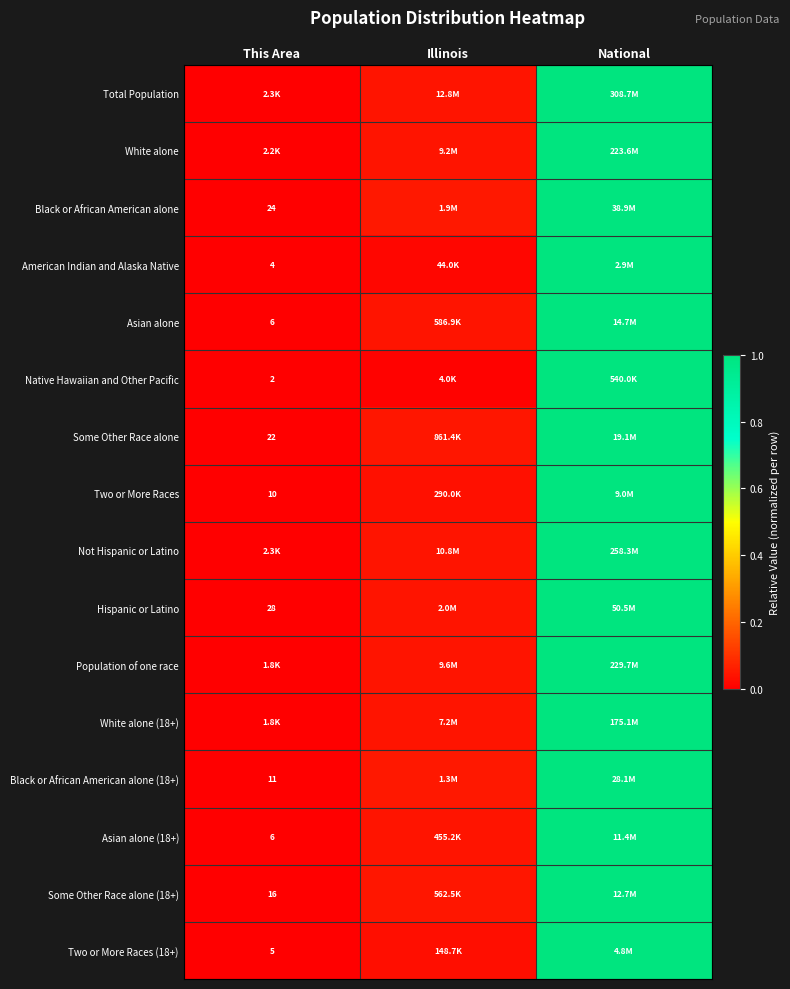

Between This Area and Illinois, which is larger?

Illinois